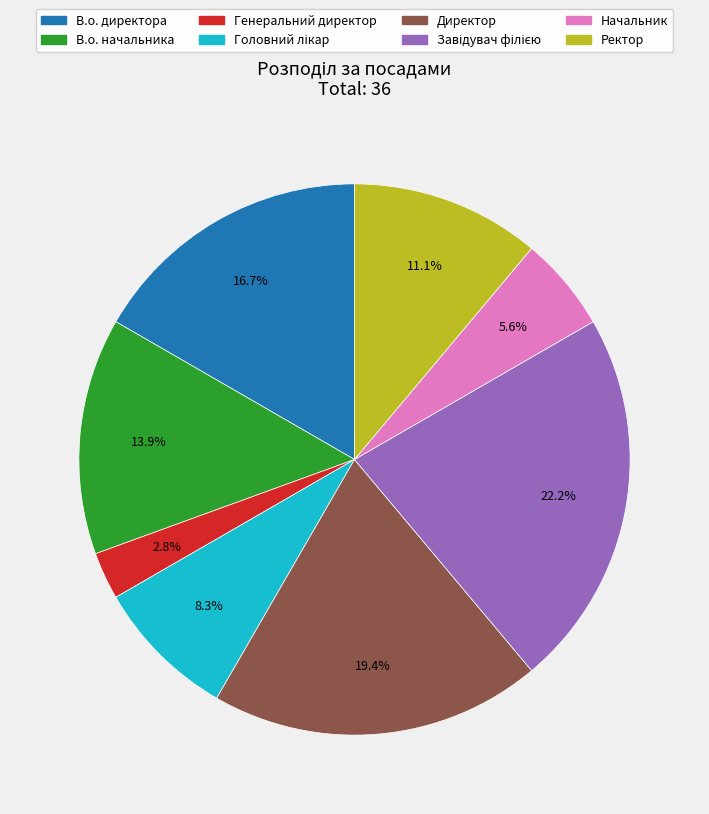

Which has a higher value, Начальник or Ректор?

Ректор